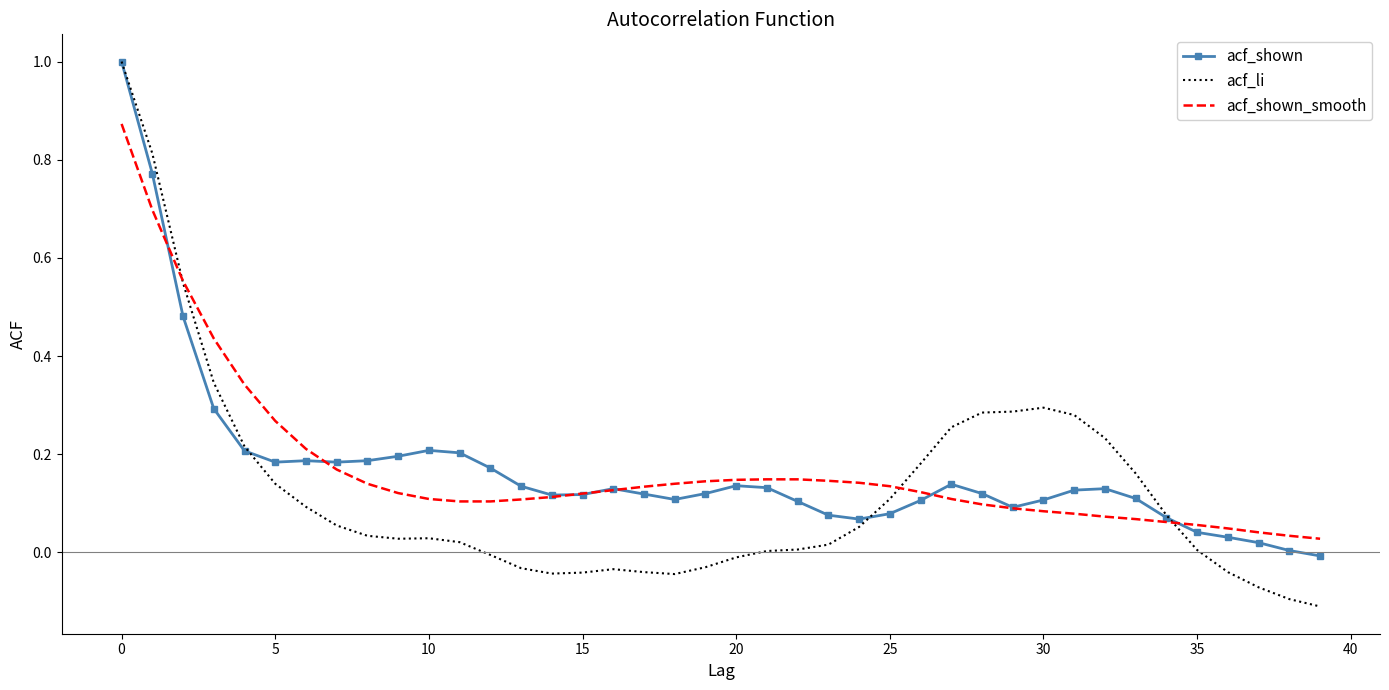

What is the maximum value for acf_shown?

1.0